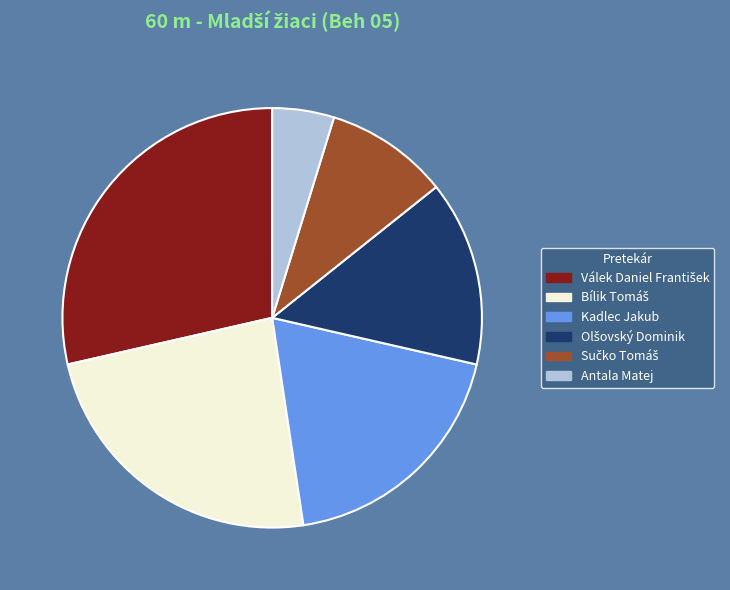

Which slice is the smallest?

Antala Matej